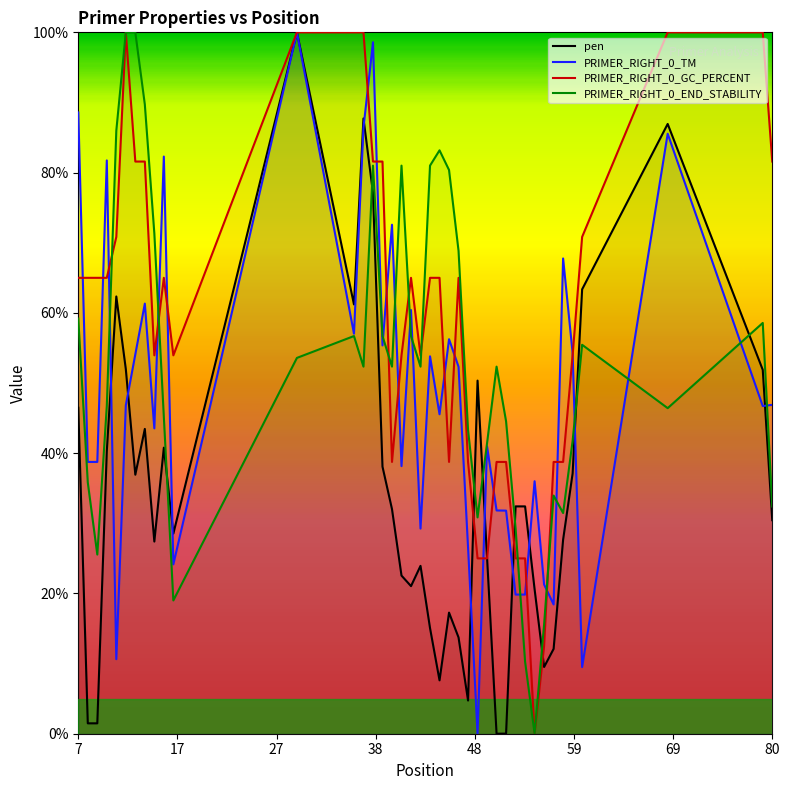

The PRIMER_RIGHT_0_TM series shows 31.8 at 52. True or false?

True